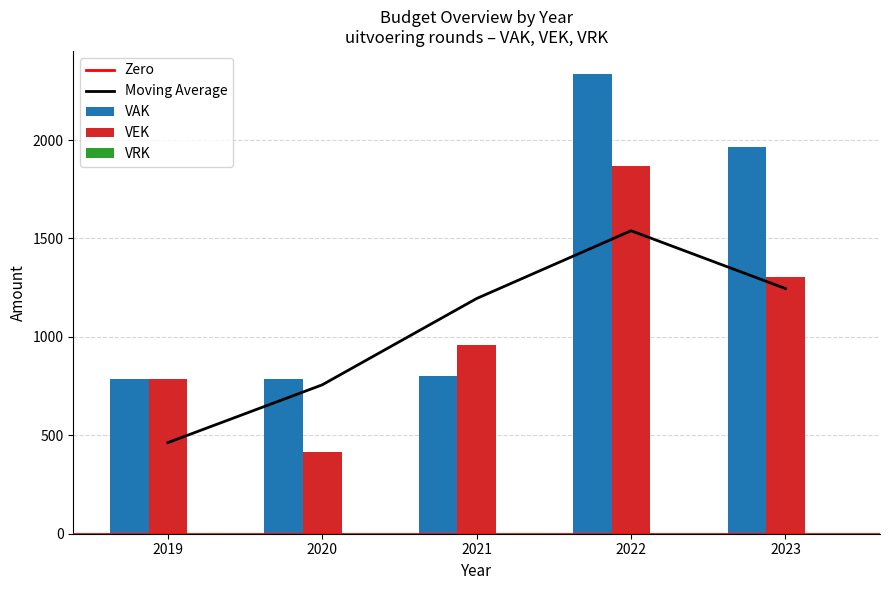

What is the total value across all series at 2019?

1574